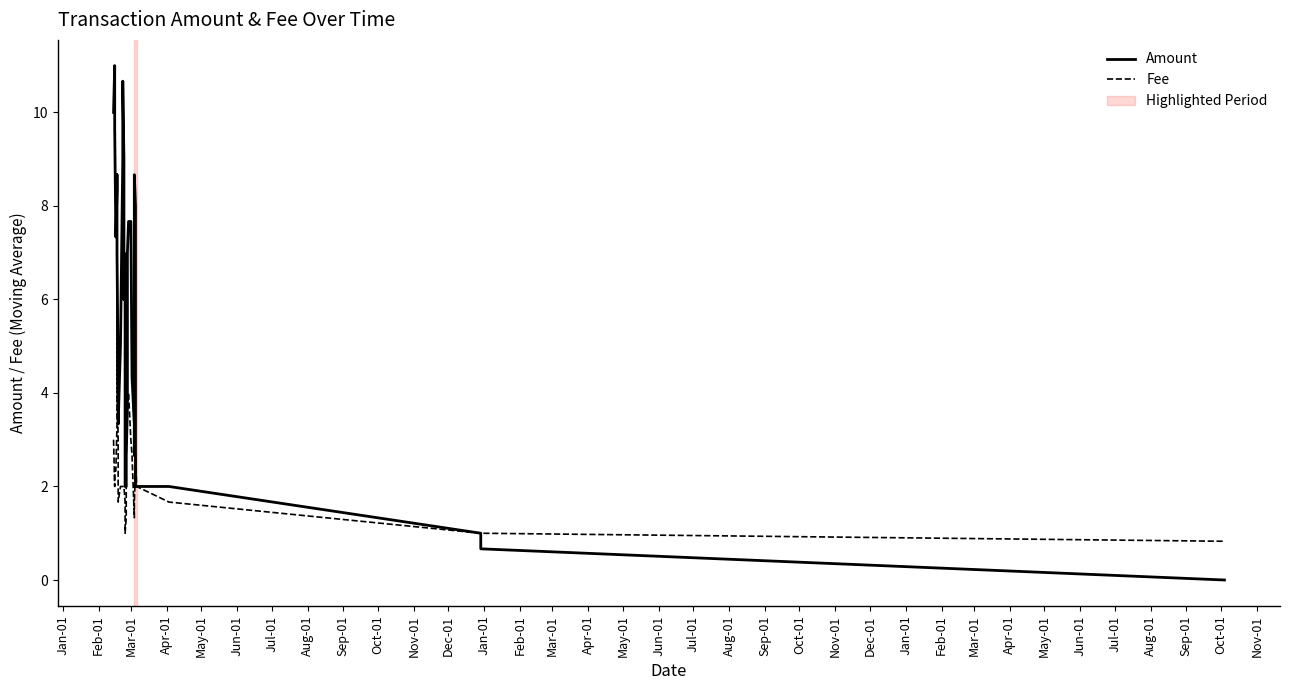

How many lines are shown in the chart?

2